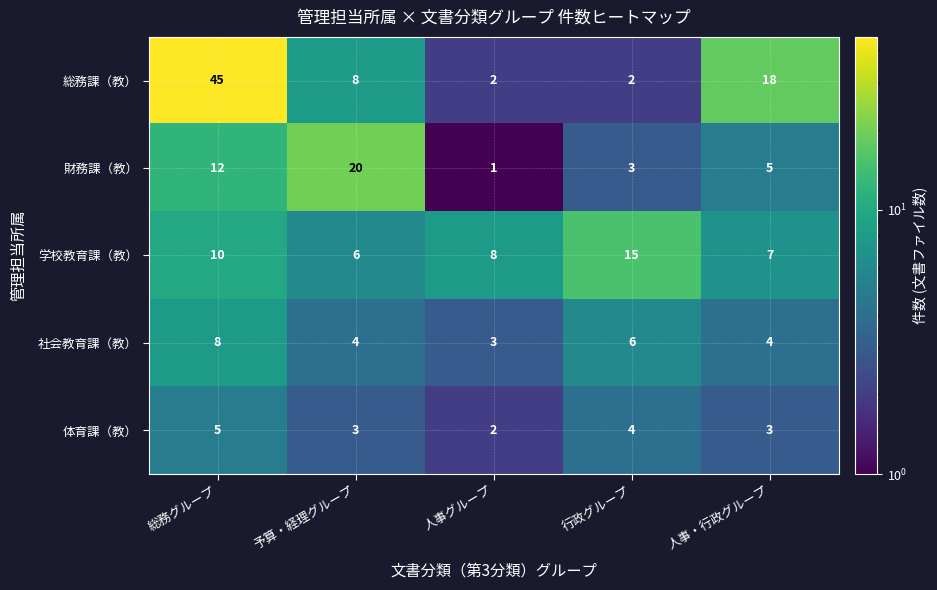

Where does the 総務課（教） series first go above 8?

総務グループ